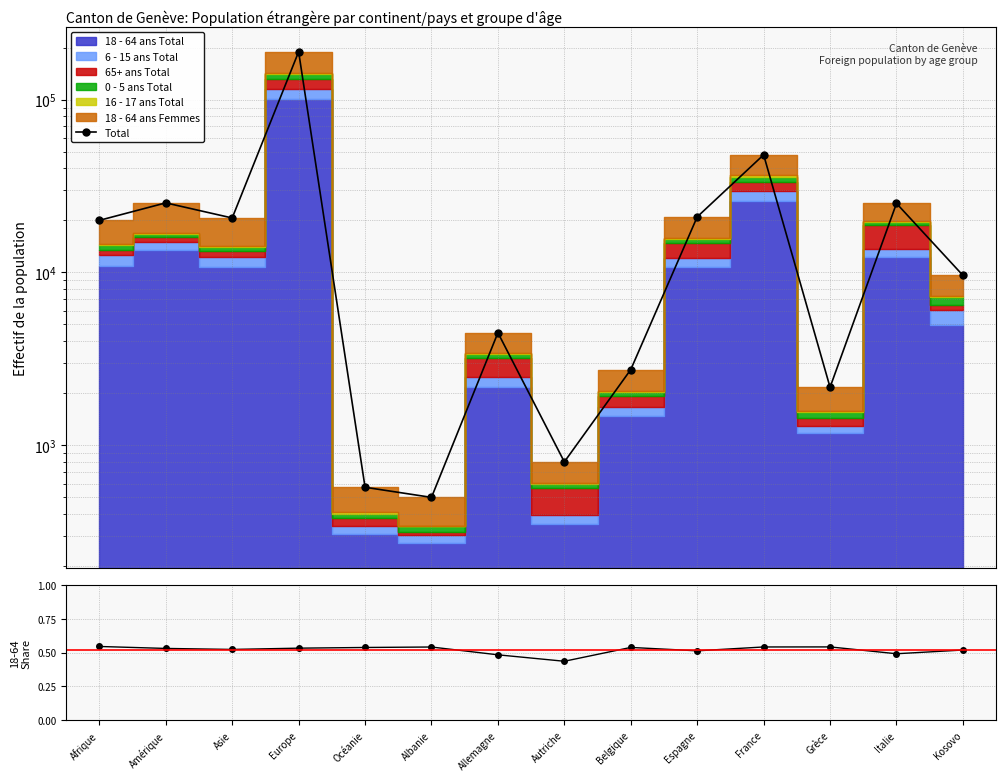

At how many categories does at least one series exceed 112344?

1